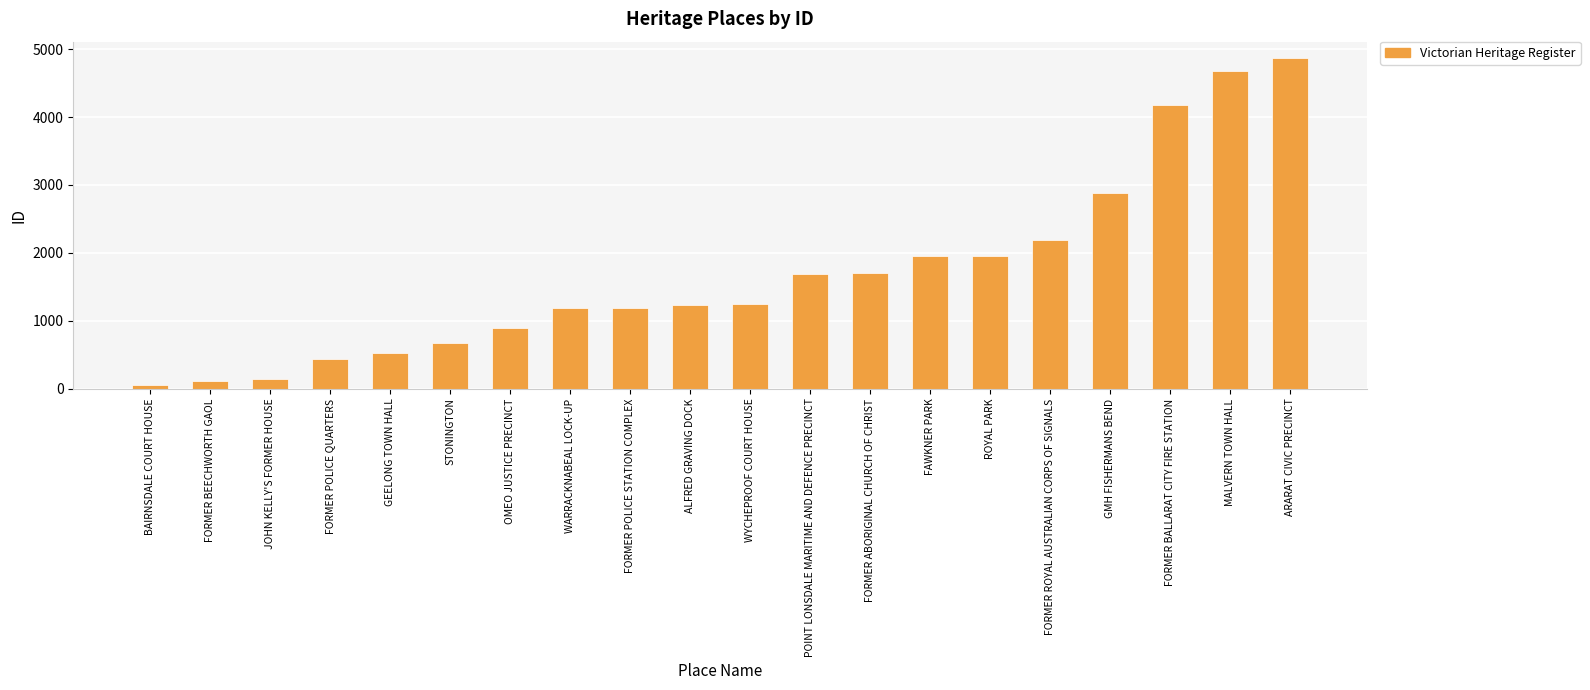

What is the label of the 5th bar from the left?

GEELONG TOWN HALL